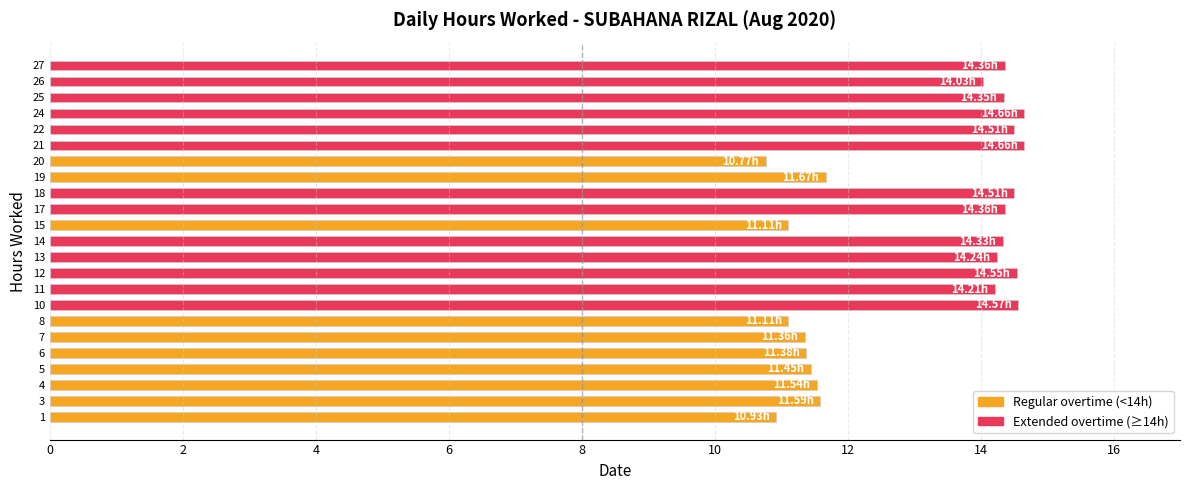

Read the value at 7.

11.4